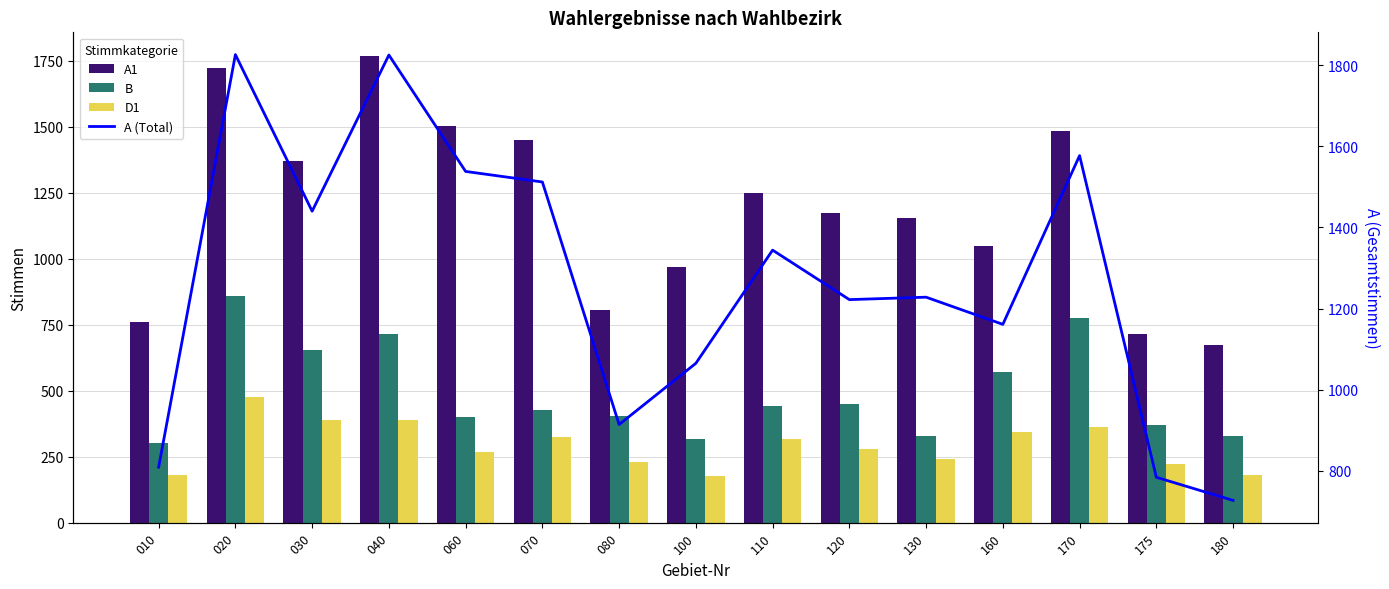

What is the smallest value displayed?

177